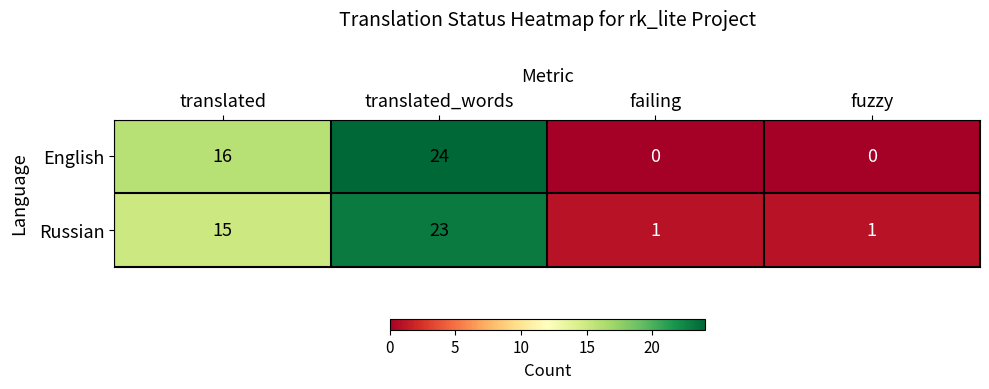

Where is English nearest to the value 12?

translated